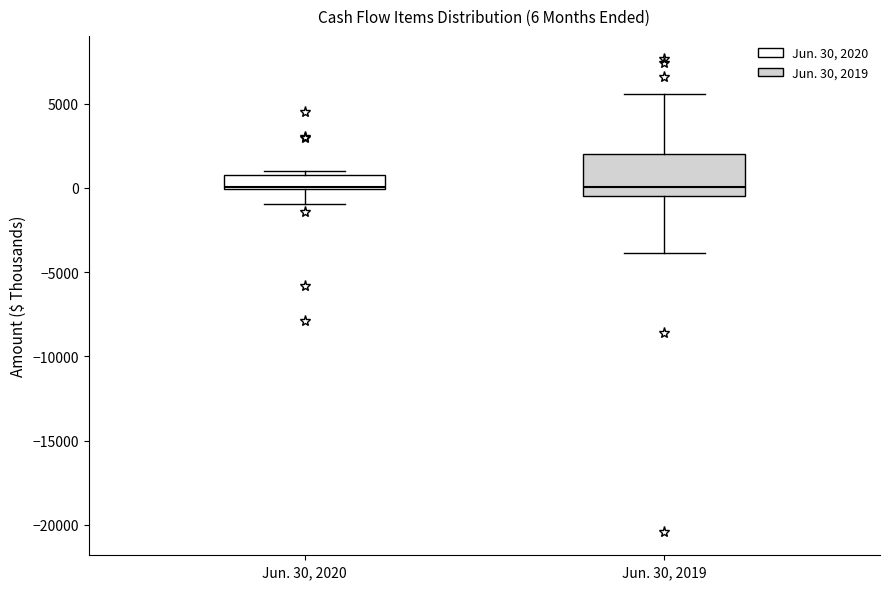

Which box is the tallest, from its lower edge to its upper edge?

Jun. 30, 2019